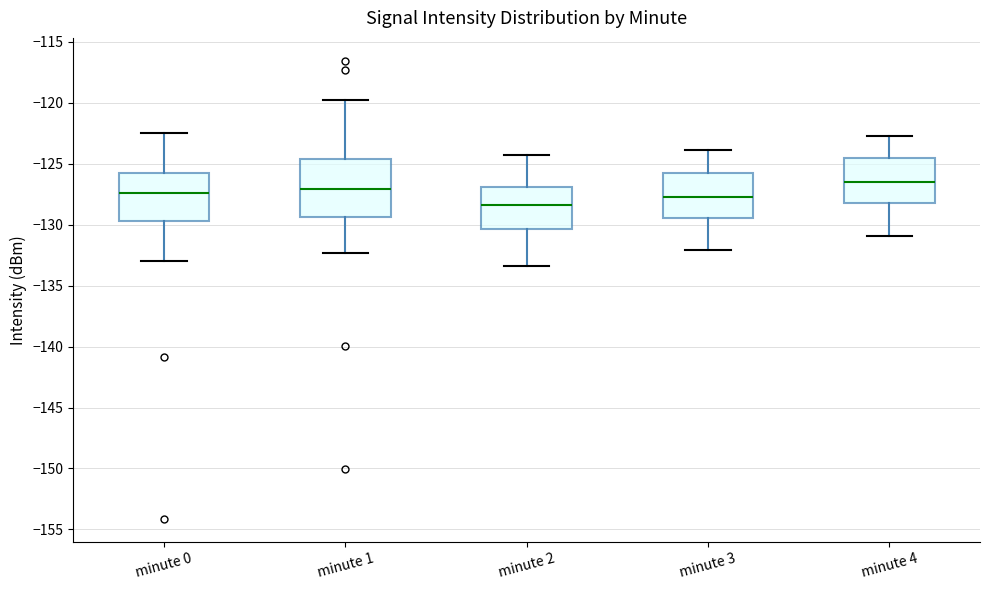

Which box has the highest median line?

minute 4